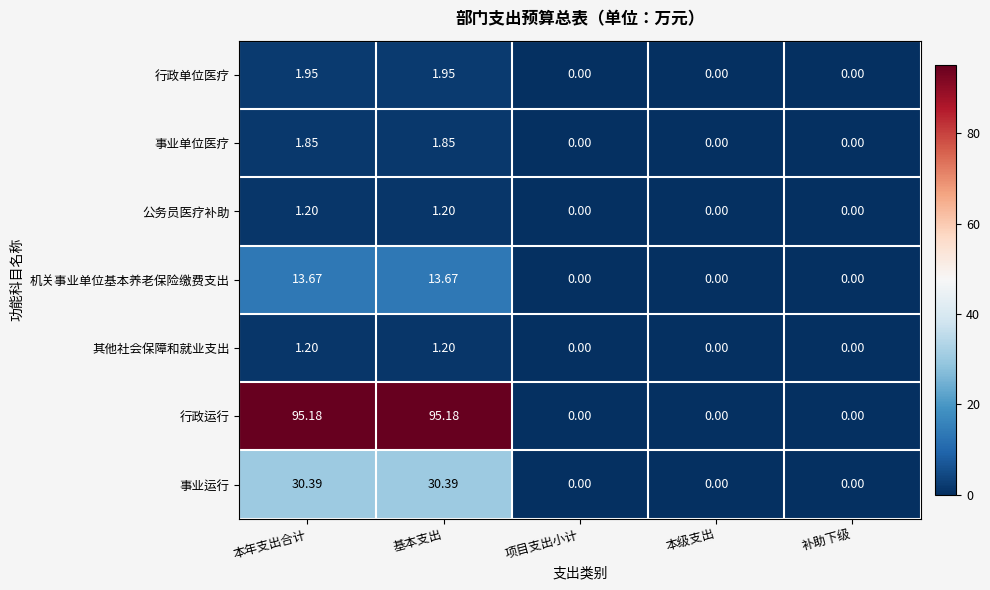

Which series has the widest spread of values?

行政运行